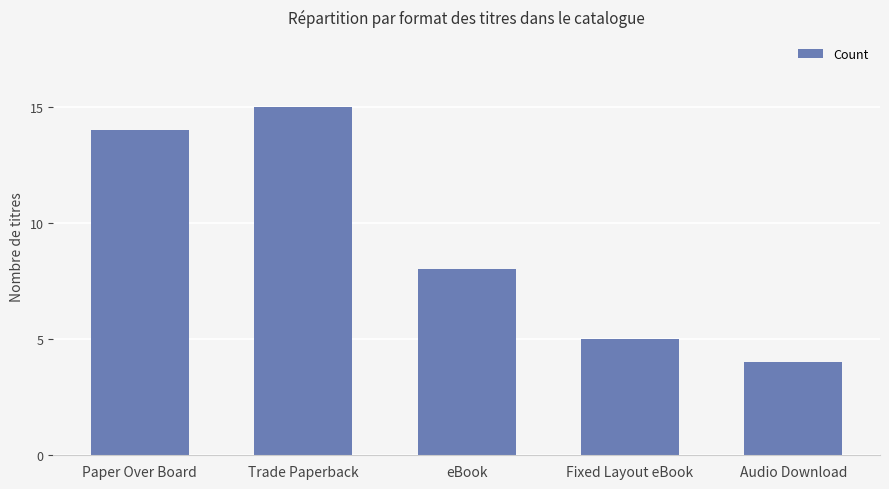

How many values are below 8?

2